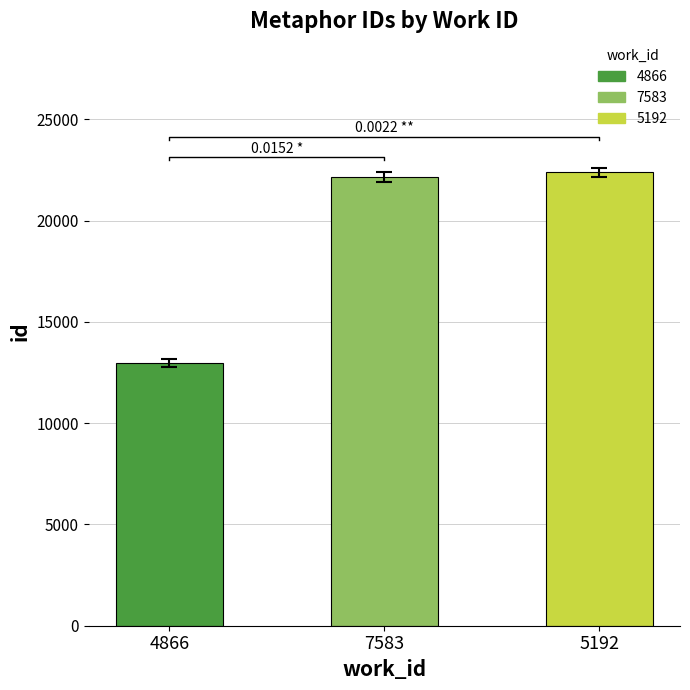

The chart shows a value of 12969 at 4866. True or false?

True